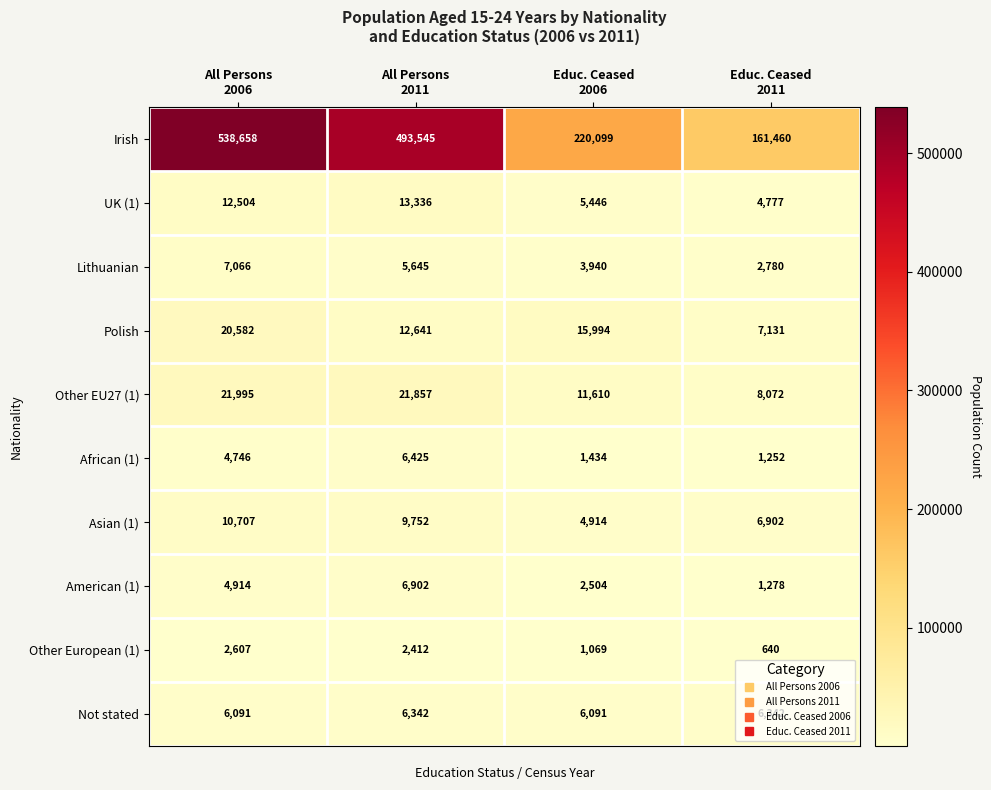

What is the average value of the Lithuanian series?

4858